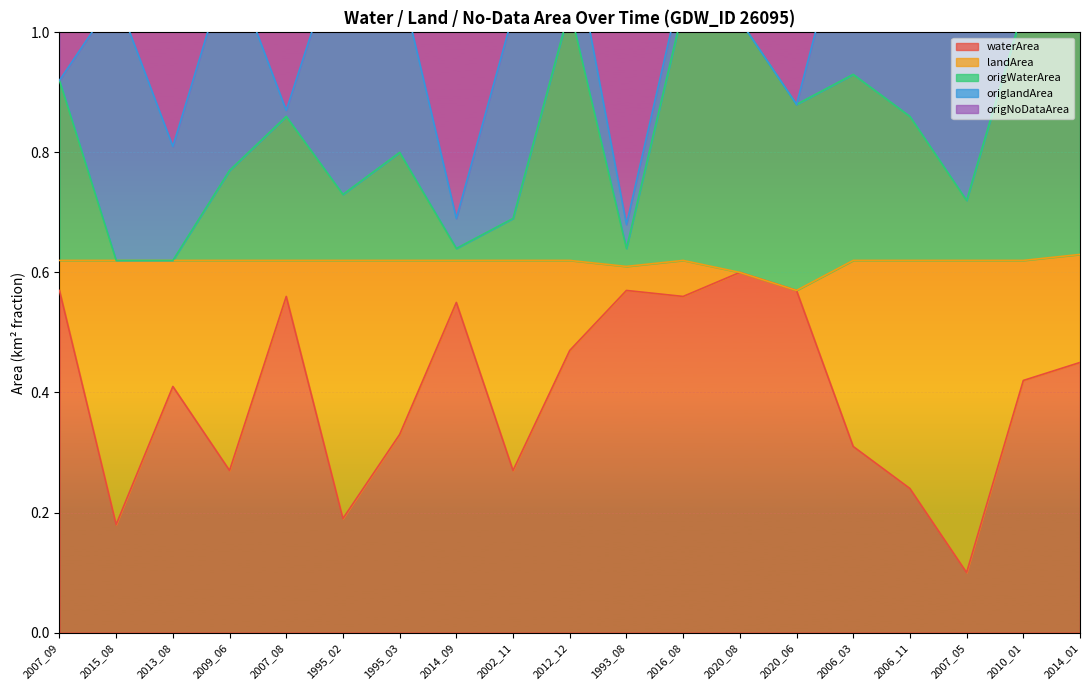

True or false: origWaterArea has more than 1 interior local peaks.

True